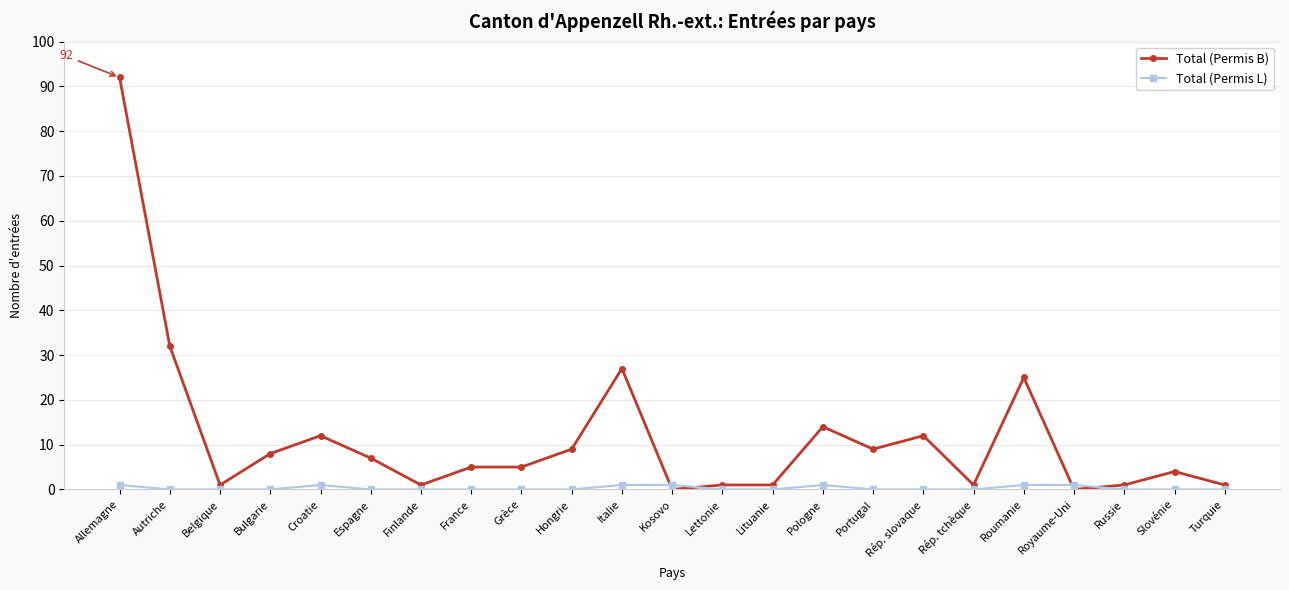

What is the sum of all Total (Permis B) values?

268